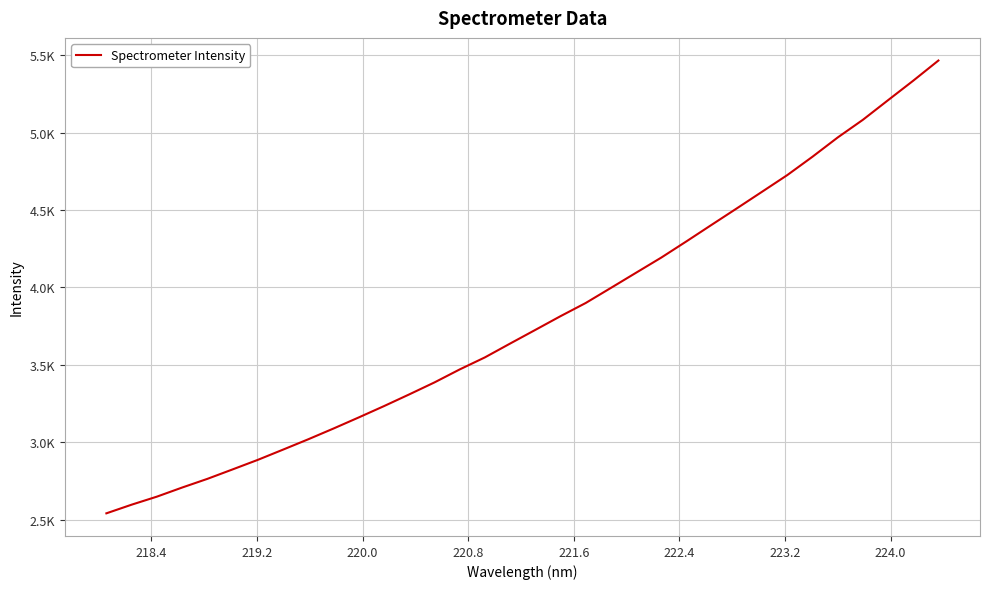

Is this an area chart (filled region under the line)?

No